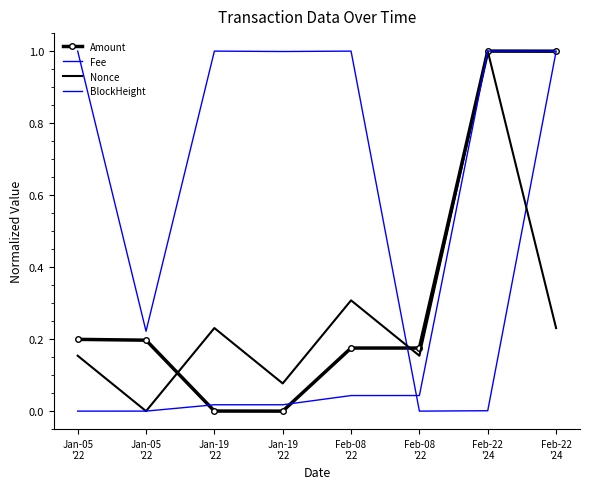

Is the value of Amount at Jan-05
'22 greater than the value of BlockHeight at Jan-19
'22?

Yes